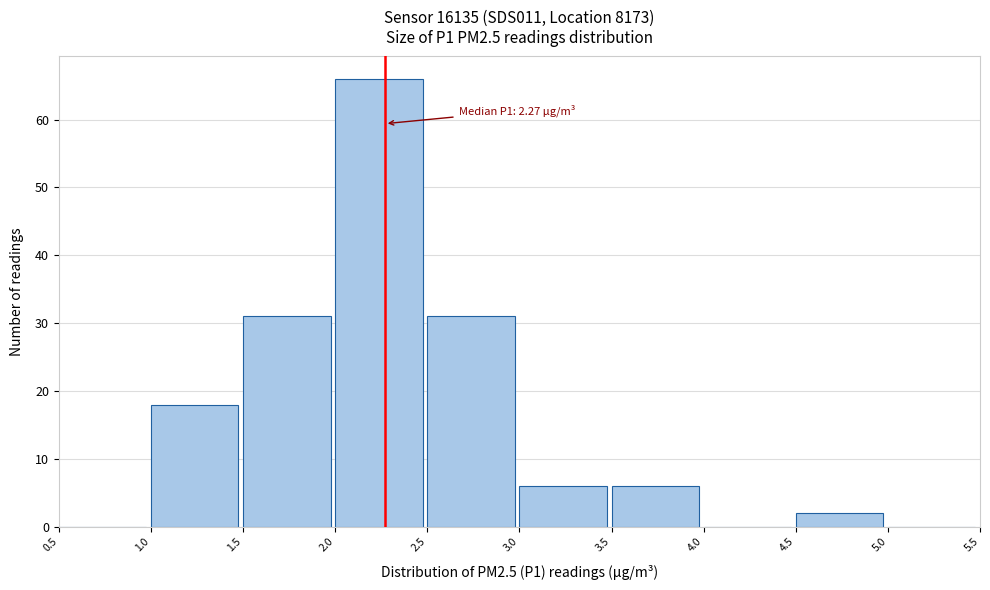

Which range on the x-axis has the tallest bar?

2.0 to 2.5